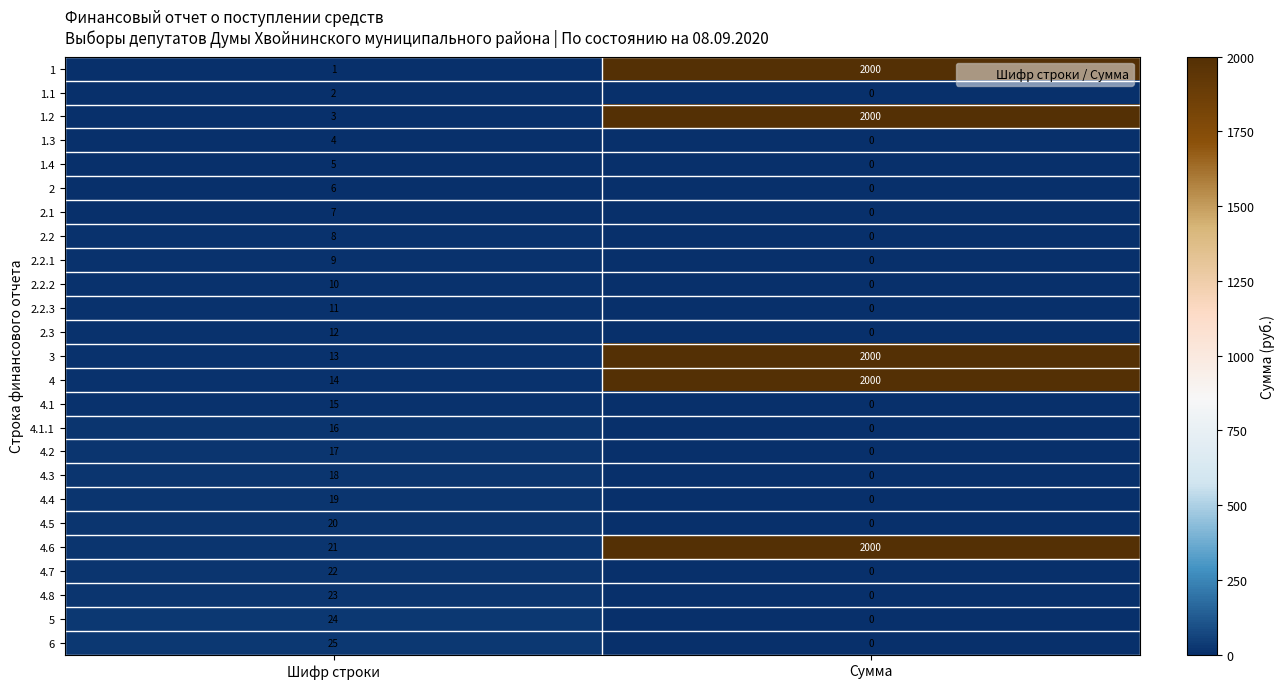

List the labels in order of 2.2 value, largest first.

Шифр строки, Сумма